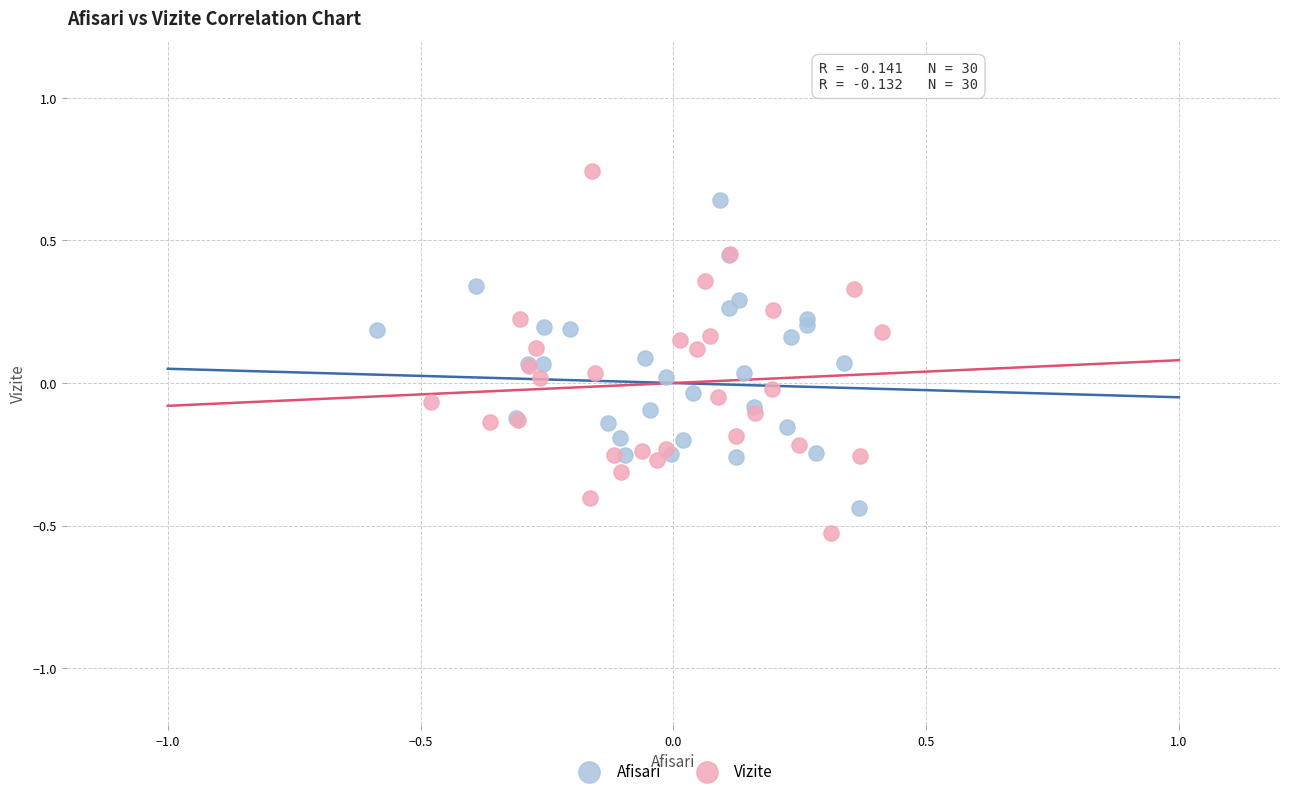

Which series has the largest Y range (max minus min)?

Vizite